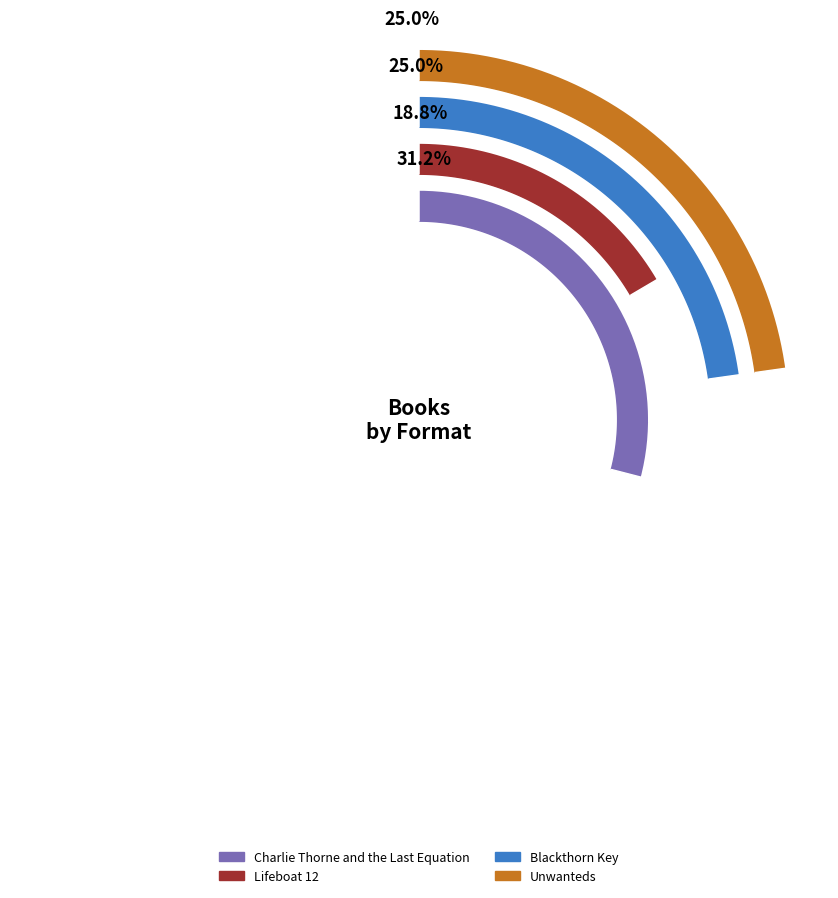

Is Found the majority of the pie?

No